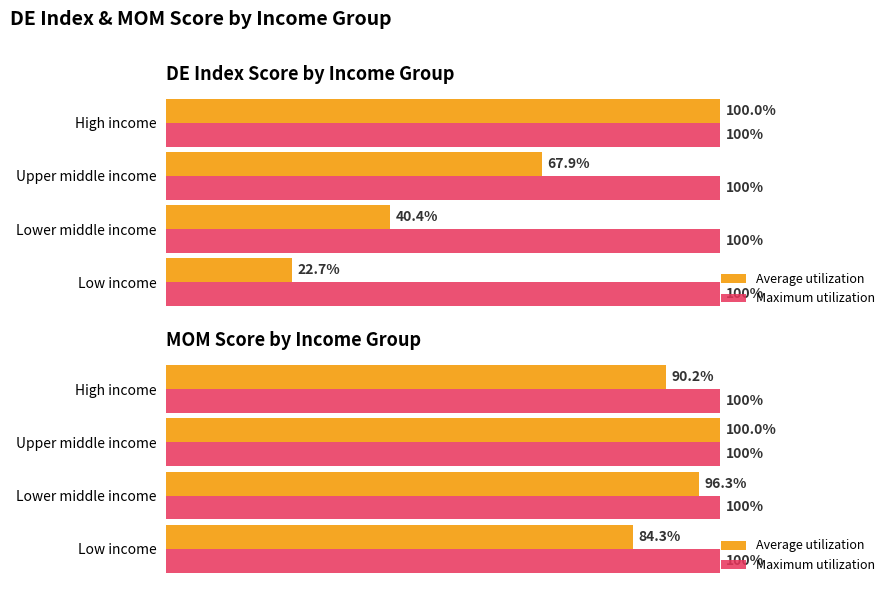

Does the chart contain stacked bars?

No